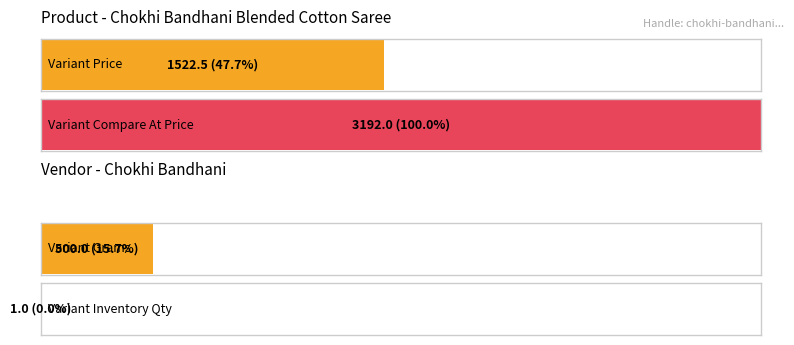

Does the chart contain any negative values?

No